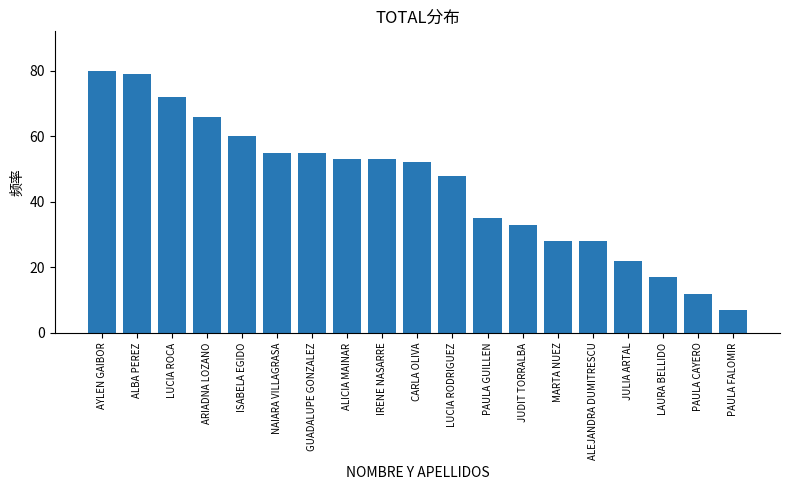

What is the average value?

45